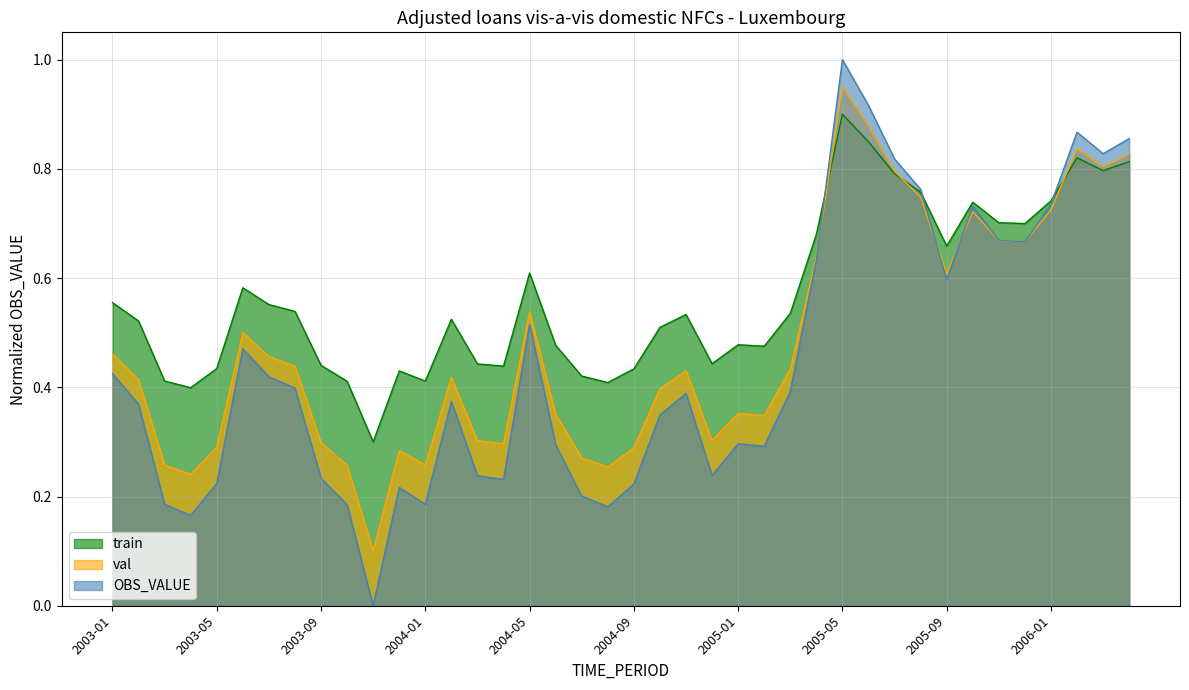

Reading left to right, extract all data points from this chart.

2003-01=0.6	2003-02=0.5	2003-03=0.4	2003-04=0.4	2003-05=0.4	2003-06=0.6	2003-07=0.6	2003-08=0.5	2003-09=0.4	2003-10=0.4	2003-11=0.3	2003-12=0.4	2004-01=0.4	2004-02=0.5	2004-03=0.4	2004-04=0.4	2004-05=0.6	2004-06=0.5	2004-07=0.4	2004-08=0.4	2004-09=0.4	2004-10=0.5	2004-11=0.5	2004-12=0.4	2005-01=0.5	2005-02=0.5	2005-03=0.5	2005-04=0.7	2005-05=0.9	2005-06=0.8	2005-07=0.8	2005-08=0.8	2005-09=0.7	2005-10=0.7	2005-11=0.7	2005-12=0.7	2006-01=0.7	2006-02=0.8	2006-03=0.8	2006-04=0.8